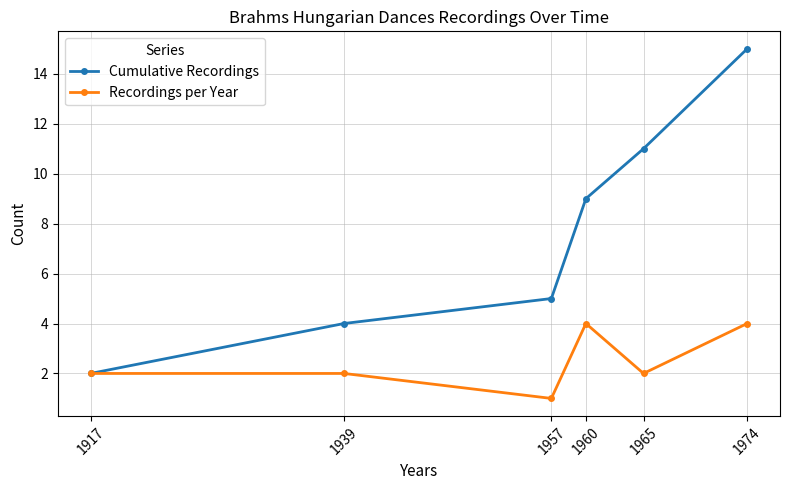

The value of Cumulative Recordings at 1917 is 1. True or false?

False